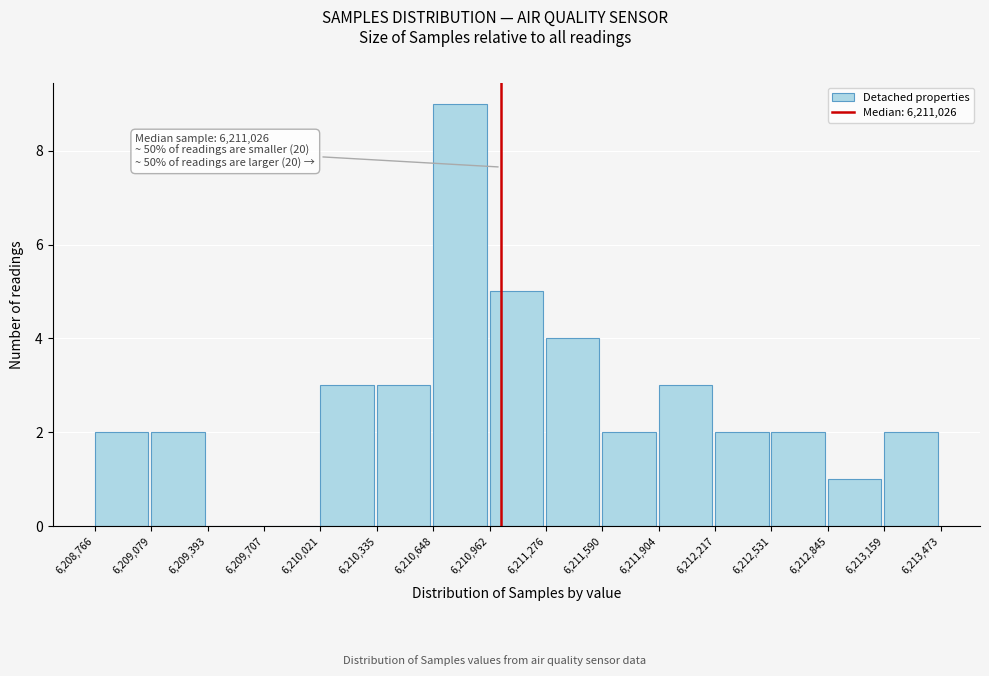

Which range on the x-axis has the tallest bar?

6,210,648 to 6,210,962